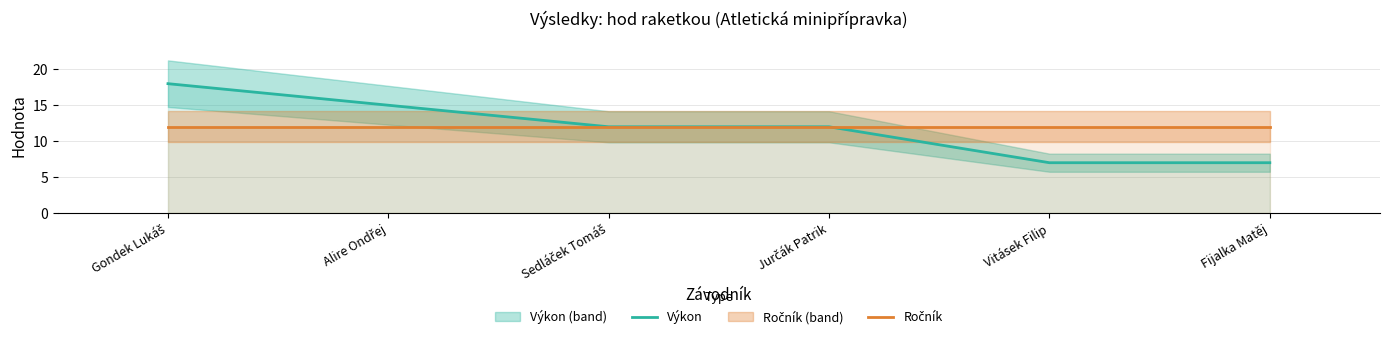

Which category has the highest value across all series?

Gondek Lukáš